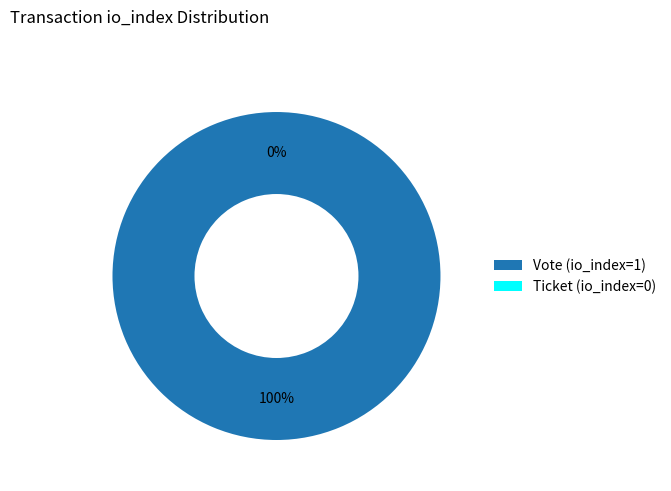

Count the number of slices in the pie.

2